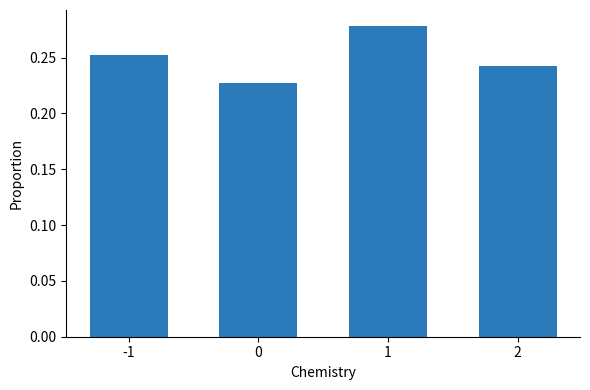

What is the change in value from 0 to 1?

+0.1